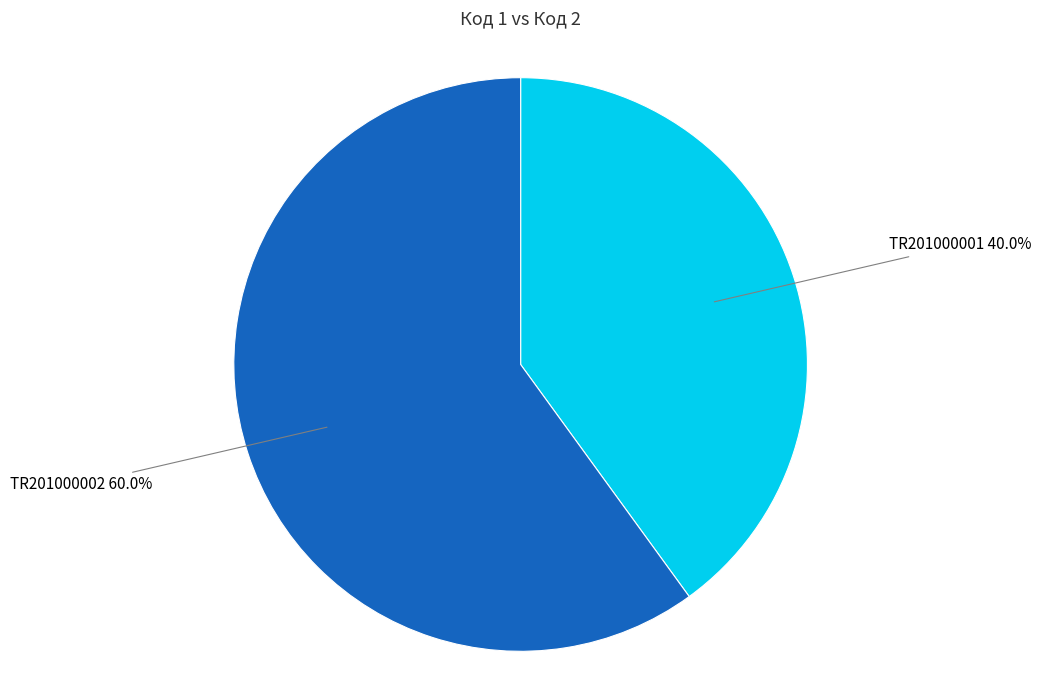

To the nearest percent, what is the combined percentage of TR201000001 and TR201000002?

100%